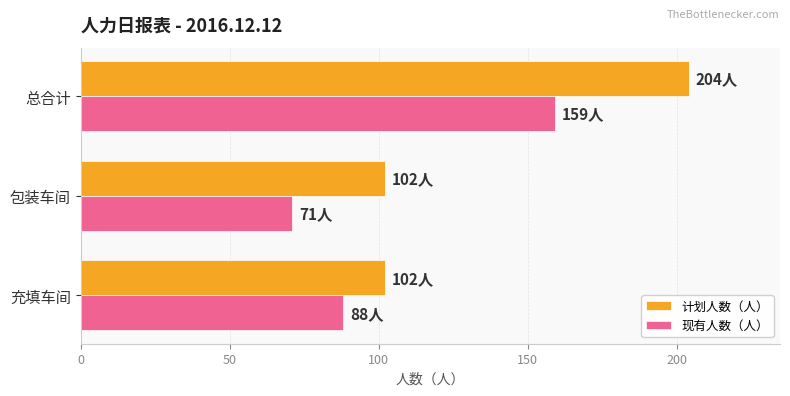

How many 计划人数（人） values are between 102 and 204?

3